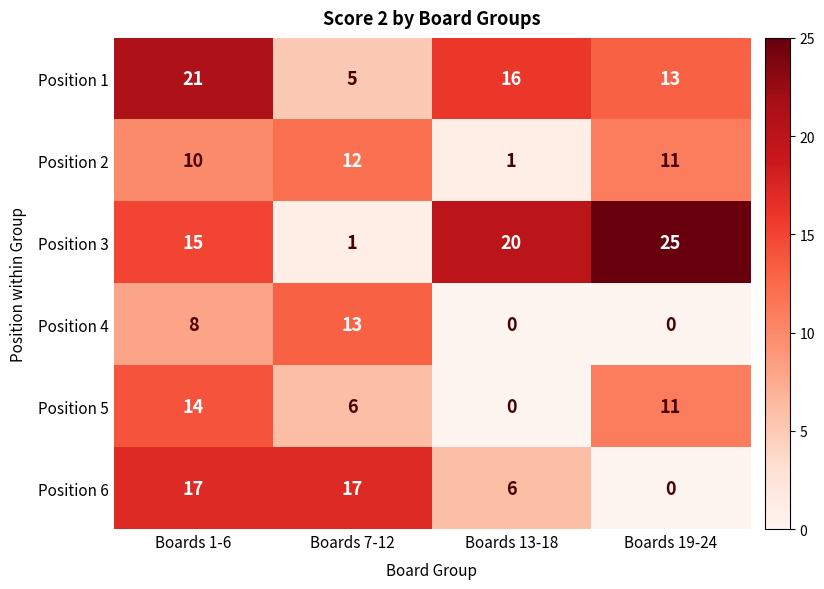

What is the maximum value for Position 6?

17